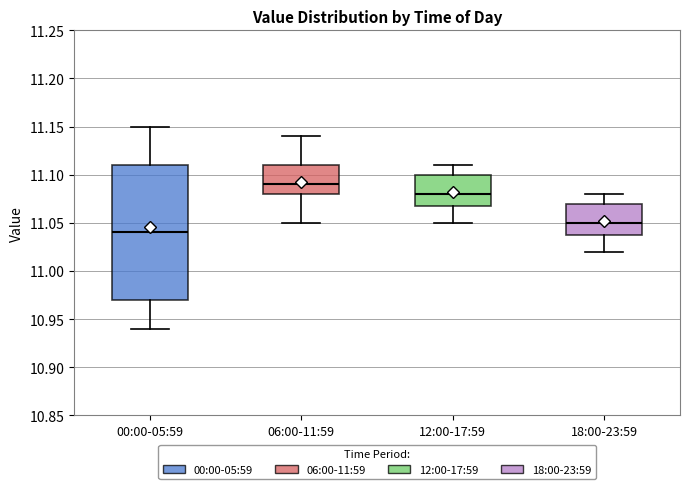

Where does the upper whisker of the box for 12:00-17:59 end on the y-axis? The values are not printed on the chart, so give them approximately, as read against the axis.

11.11